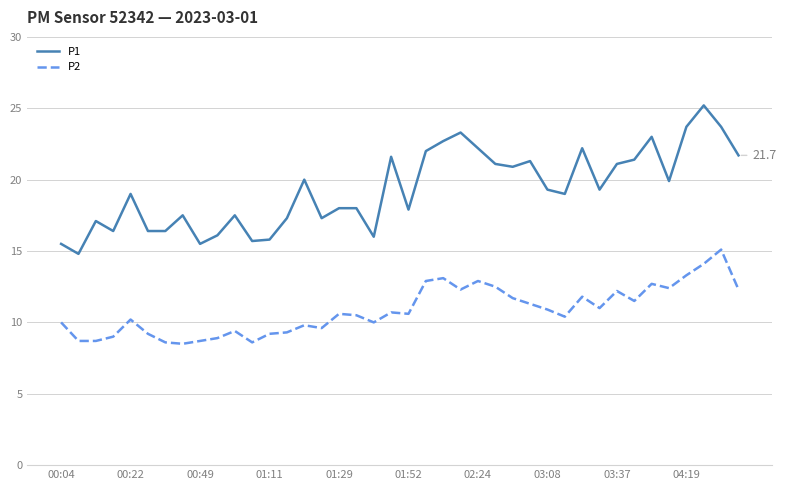

Which series has the largest total across all categories?

P1